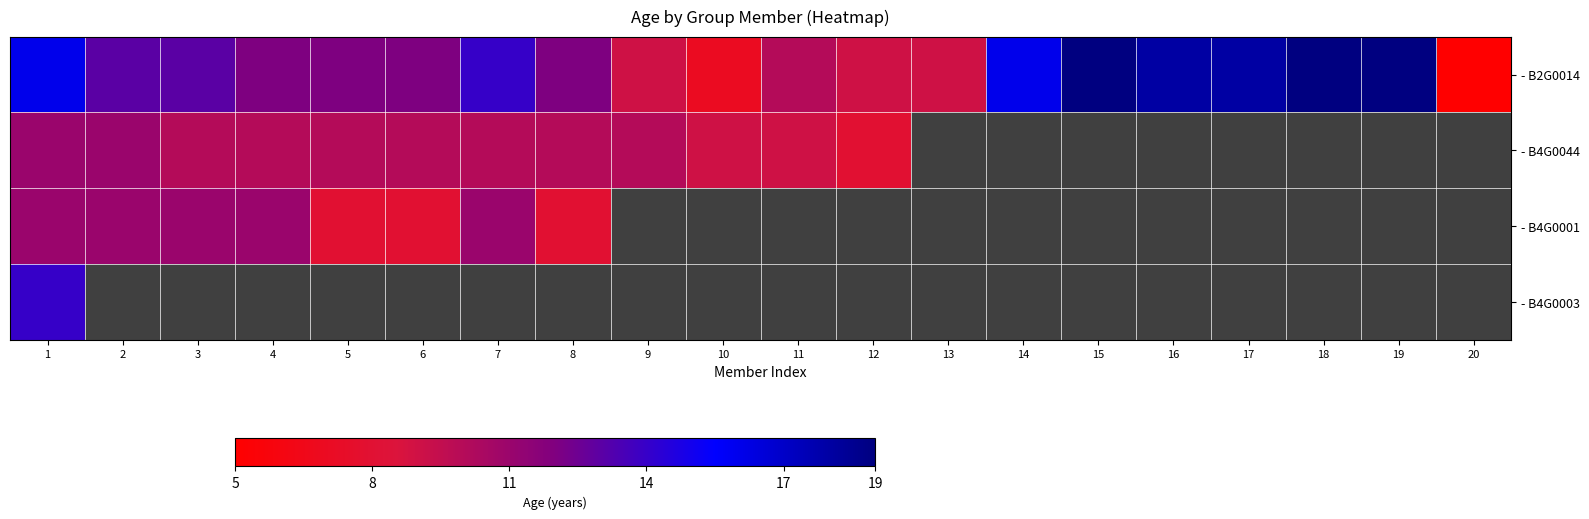

Which label corresponds to the largest value in the chart?

15